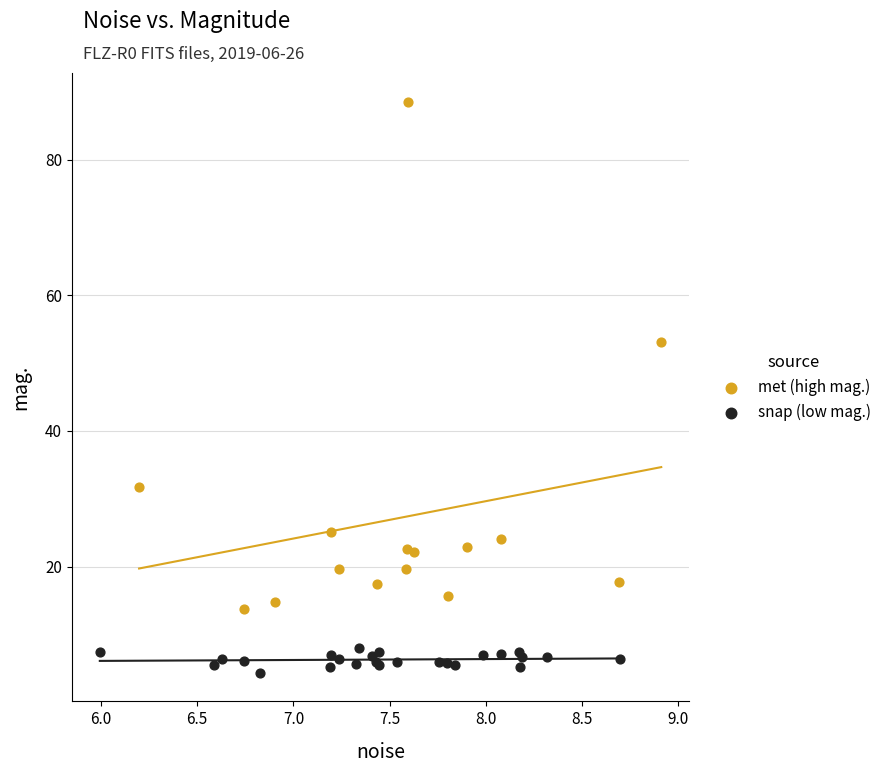

Which series contains the highest Y value?

met (high mag.)